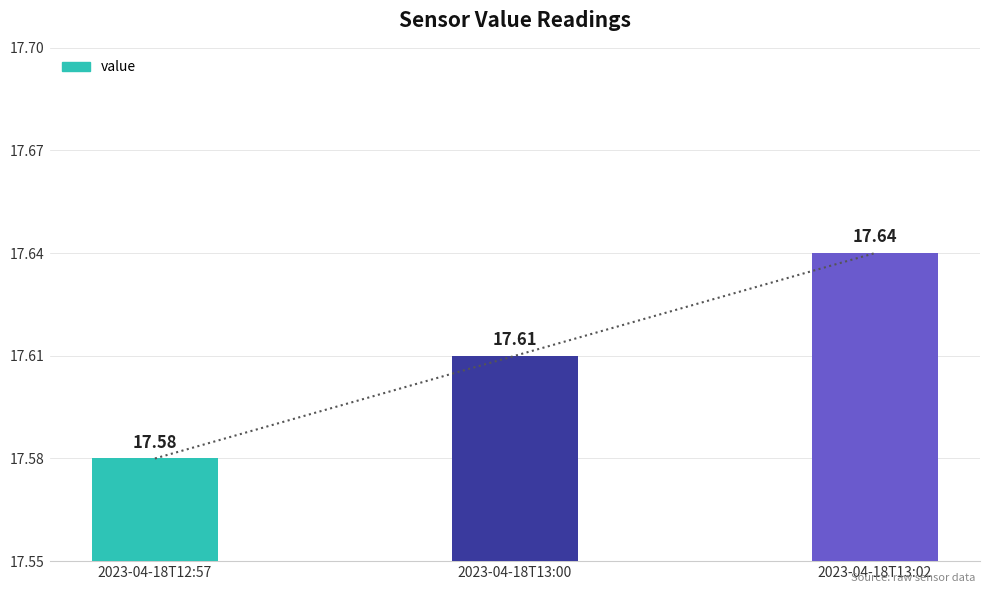

At which label is the value closest to 17?

2023-04-18T12:57